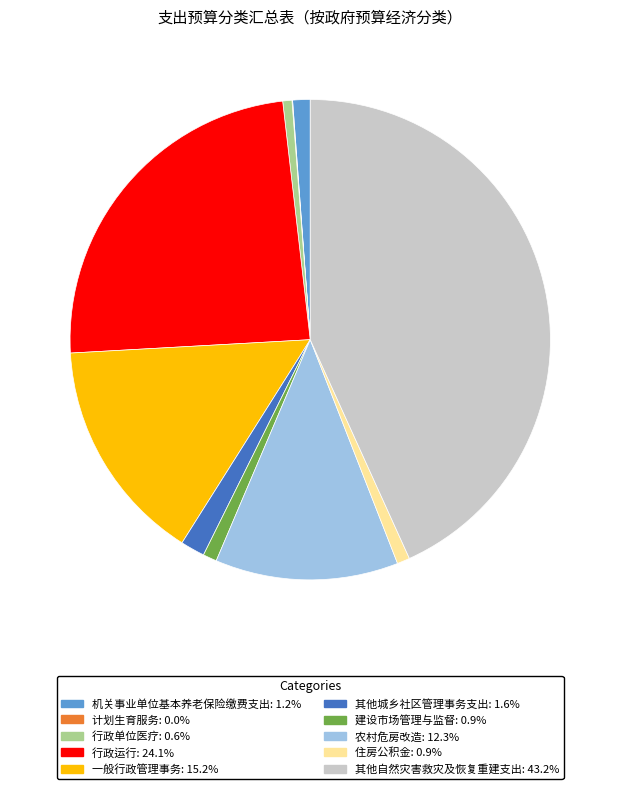

The 农村危房改造 slice represents 12% of the pie. True or false?

True